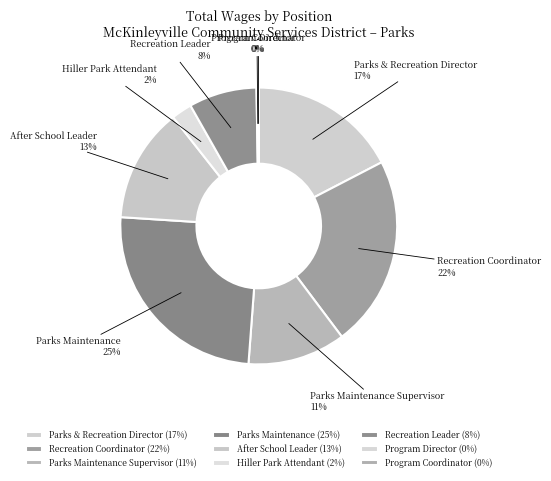

Do Recreation Leader and Parks & Recreation Director together represent more than half of the pie?

No